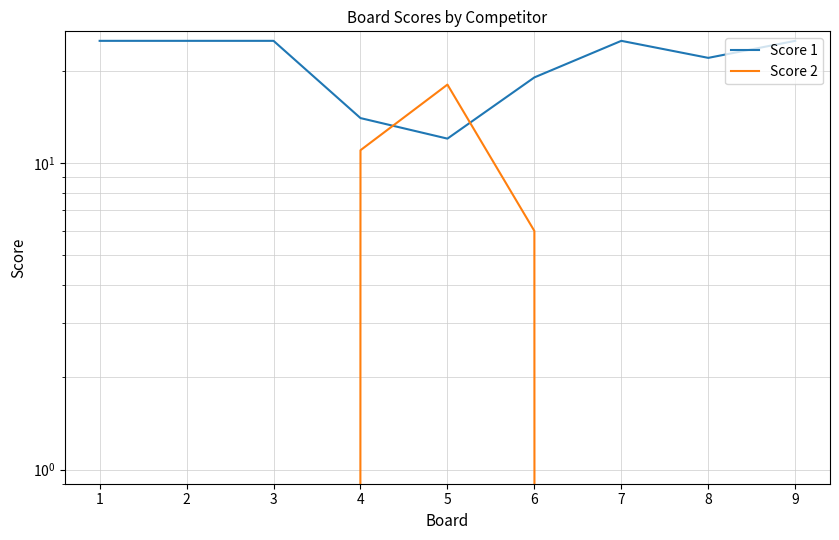

What is the difference between the Score 1 values at 7 and 4?

11